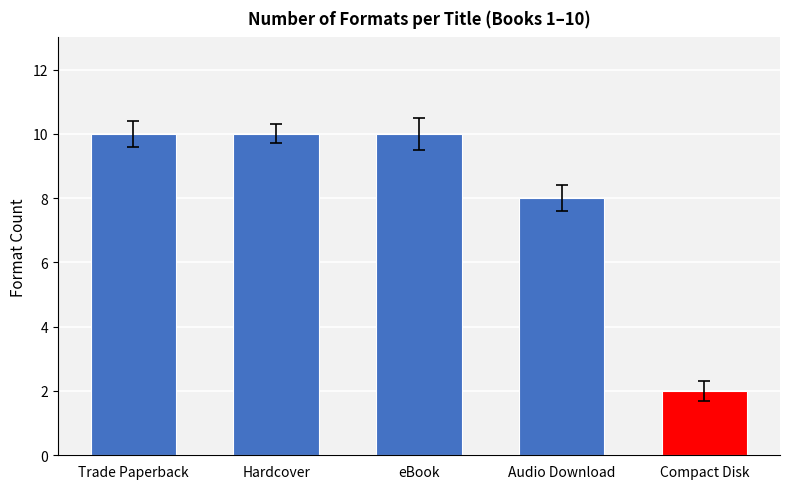

How many data points does each series have?

5